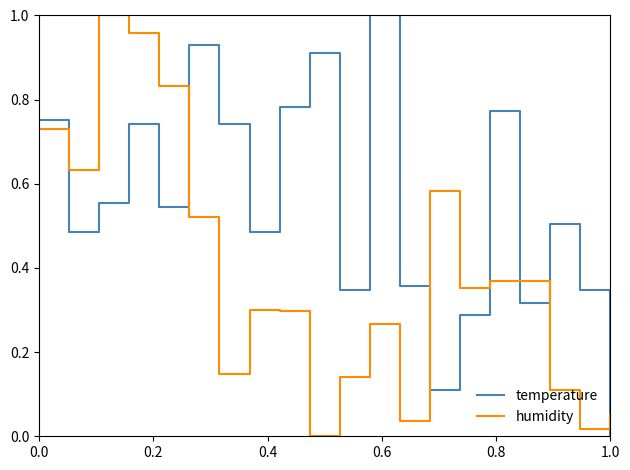

How many intersections are there between temperature and humidity?

7